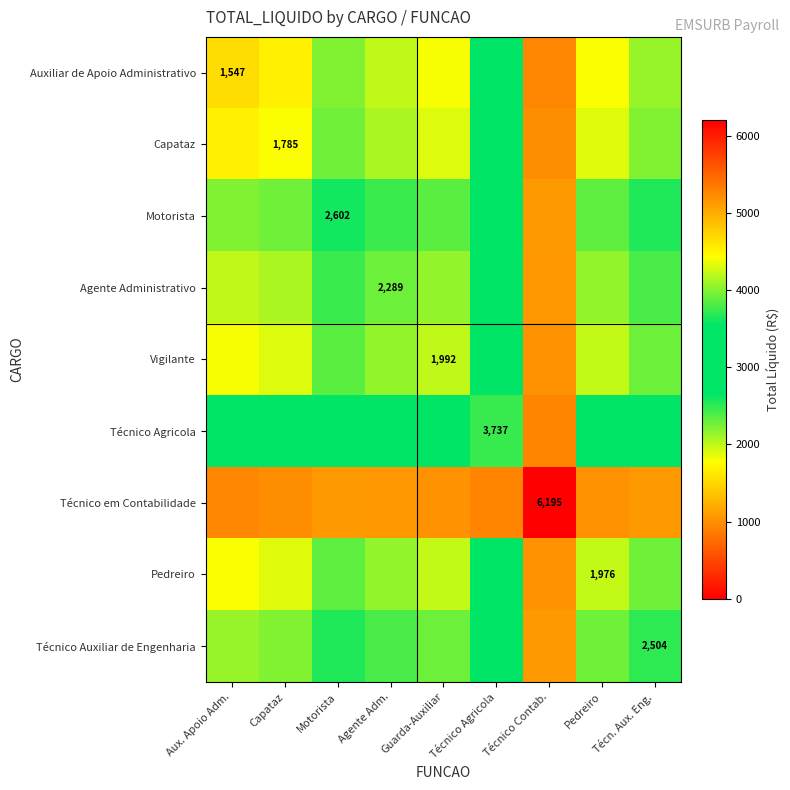

List the series in order of their peak value, highest first.

Técnico em Contabilidade, Técnico Agricola, Auxiliar de Apoio Administrativo, Capataz, Pedreiro, Vigilante, Agente Administrativo, Técnico Auxiliar de Engenharia, Motorista